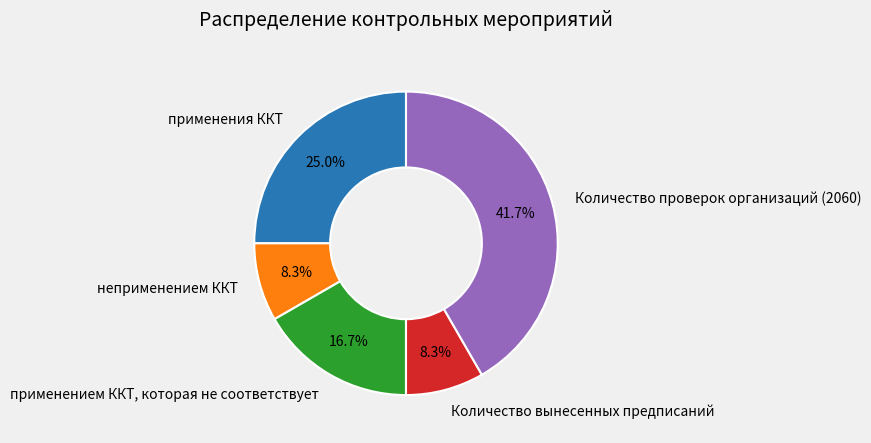

True or false: применением ККТ, которая не соответствует accounts for 17% of the total.

True